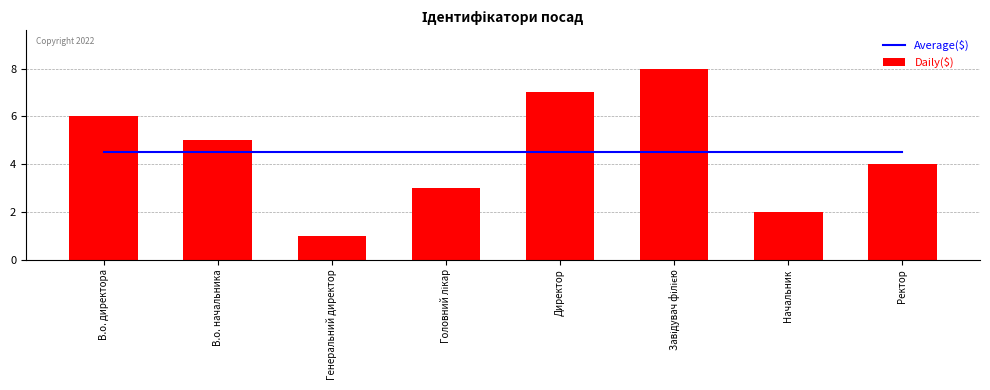

At which label is Daily($) closest to 4?

Ректор